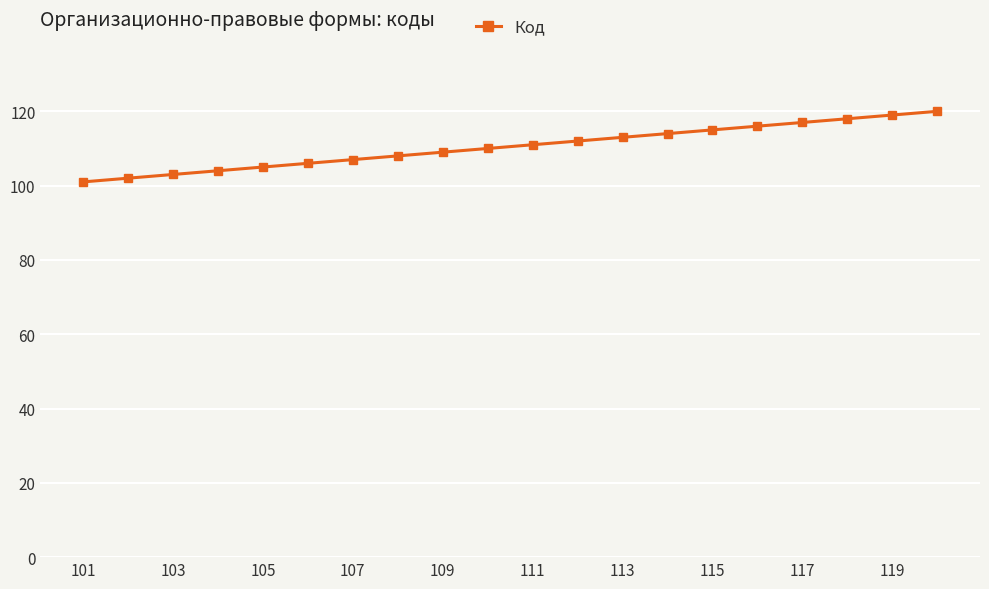

What is the maximum value shown in the chart?

120